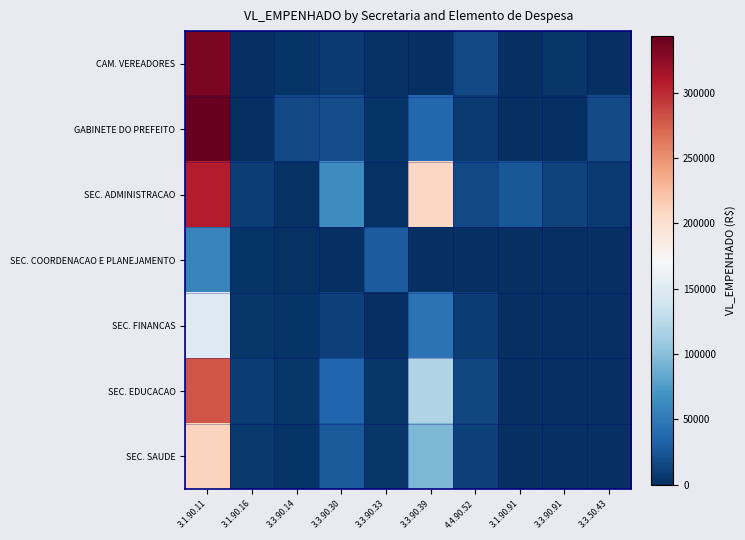

At which category is the sum across all series the highest?

3.1.90.11